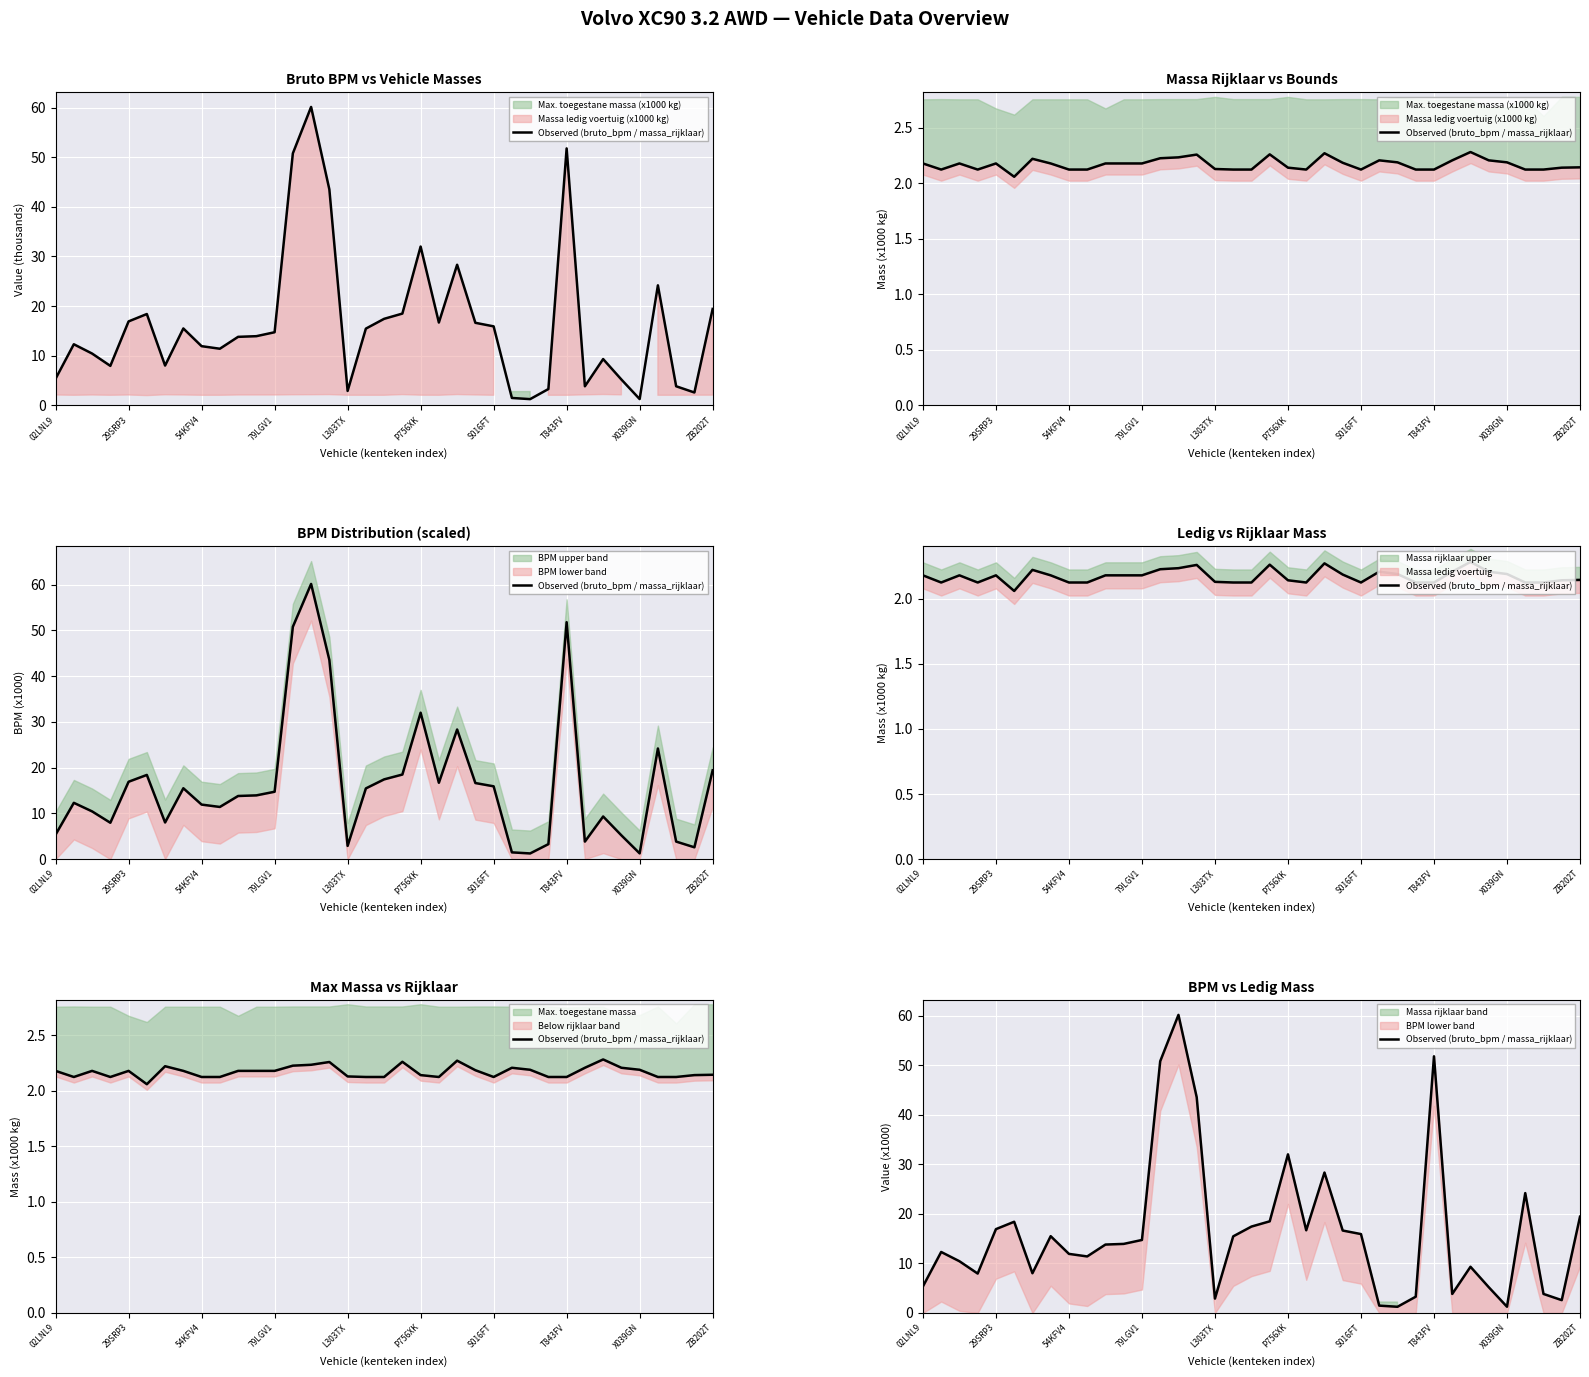

What is the ratio of the value at 32 to the value at 34?

0.3